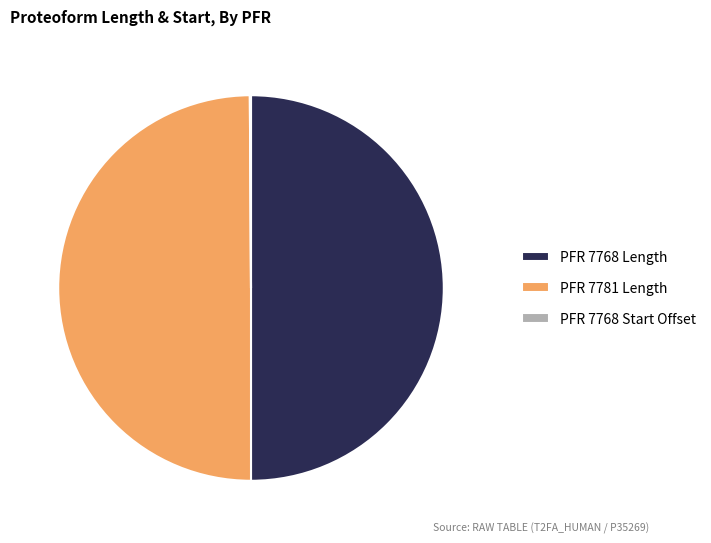

The PFR 7781 Length slice represents 64% of the pie. True or false?

False